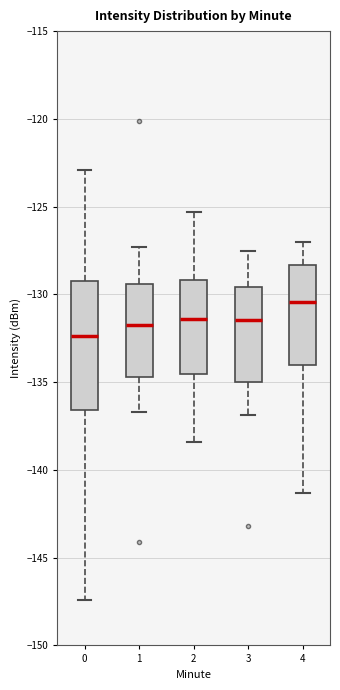

Where does the upper whisker of the box at x = 4 end on the y-axis? The values are not printed on the chart, so give them approximately, as read against the axis.

-127.0